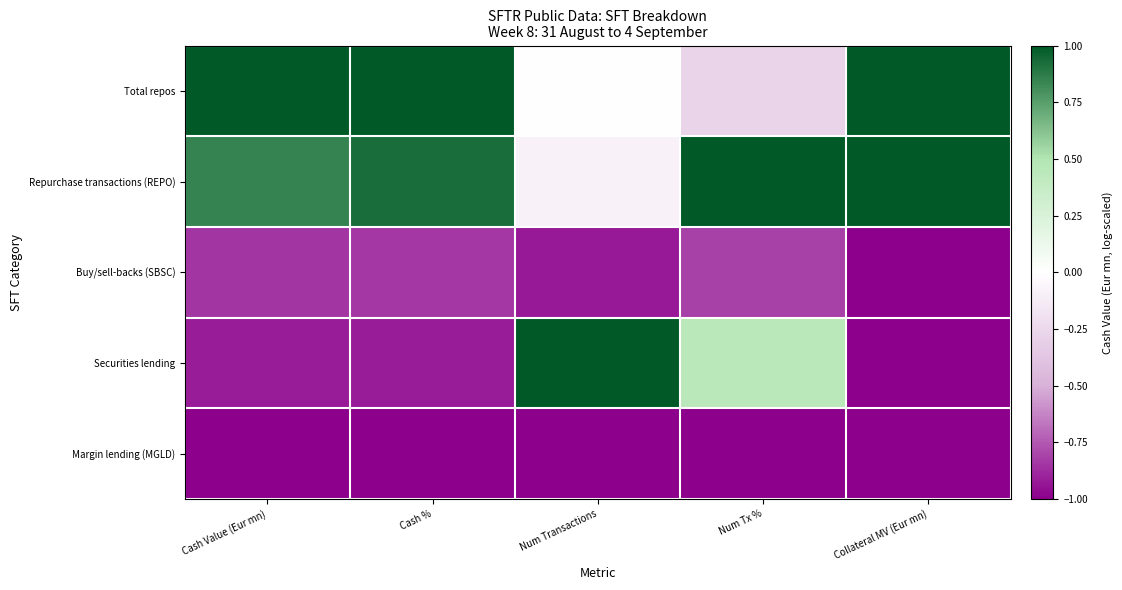

Reading left to right, extract all data points from this chart.

Total repos: Cash Value (Eur mn)=1.0	Cash %=1.0	Num Transactions=-0.0	Num Tx %=-0.3	Collateral MV (Eur mn)=1.0
Repurchase transactions (REPO): Cash Value (Eur mn)=0.8	Cash %=0.9	Num Transactions=-0.1	Num Tx %=1.0	Collateral MV (Eur mn)=1.0
Buy/sell-backs (SBSC): Cash Value (Eur mn)=-0.8	Cash %=-0.8	Num Transactions=-0.9	Num Tx %=-0.8	Collateral MV (Eur mn)=-1.0
Securities lending: Cash Value (Eur mn)=-0.9	Cash %=-0.9	Num Transactions=1.0	Num Tx %=0.5	Collateral MV (Eur mn)=-1.0
Margin lending (MGLD): Cash Value (Eur mn)=-1.0	Cash %=-1.0	Num Transactions=-1.0	Num Tx %=-1.0	Collateral MV (Eur mn)=-1.0